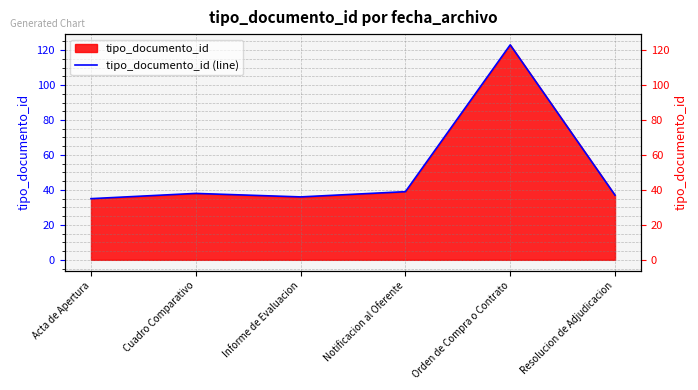

How many lines are shown in the chart?

1